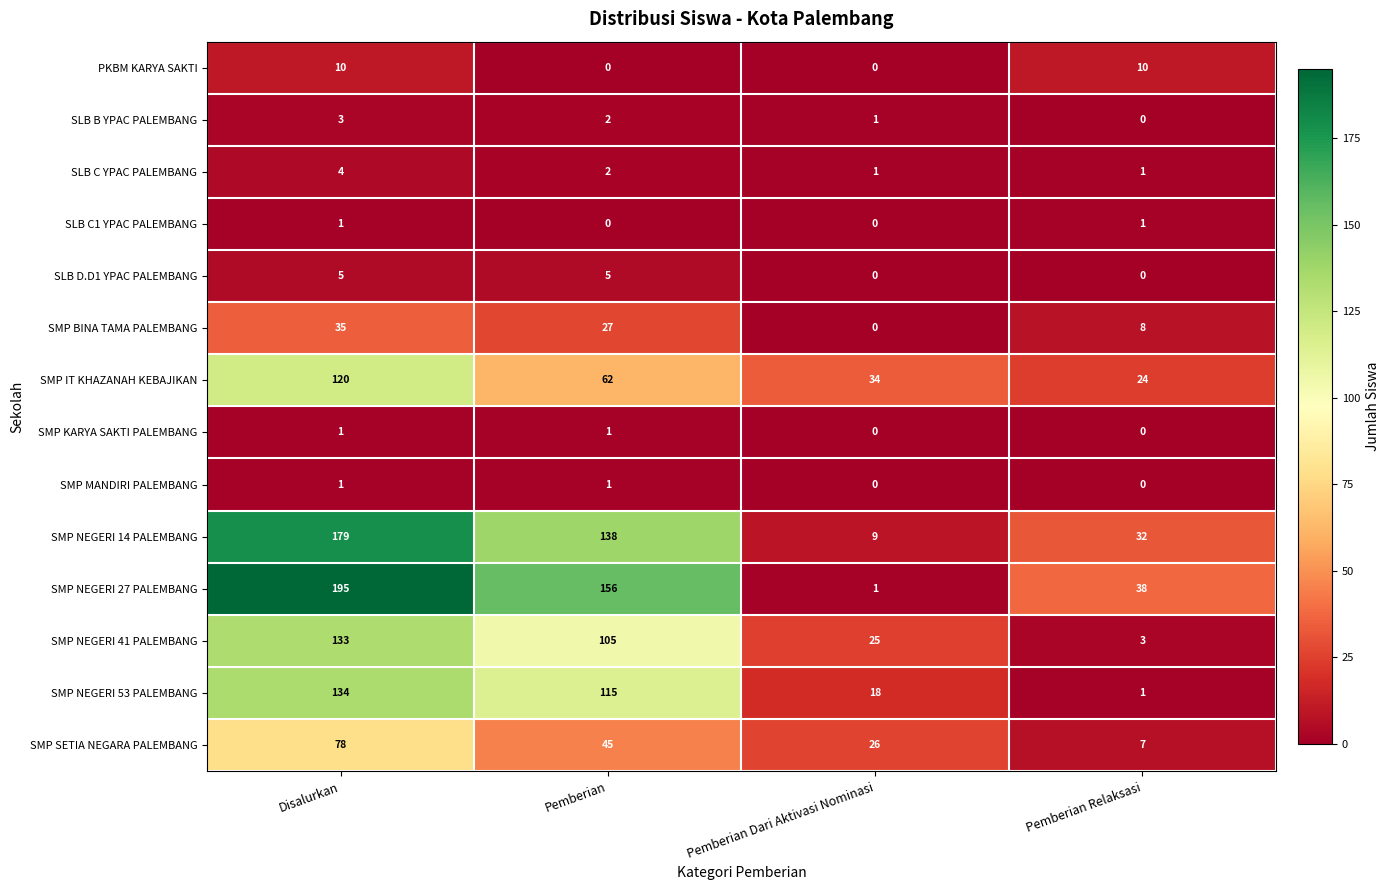

Between Disalurkan and Pemberian Dari Aktivasi Nominasi, which series saw the biggest shift?

SMP NEGERI 27 PALEMBANG